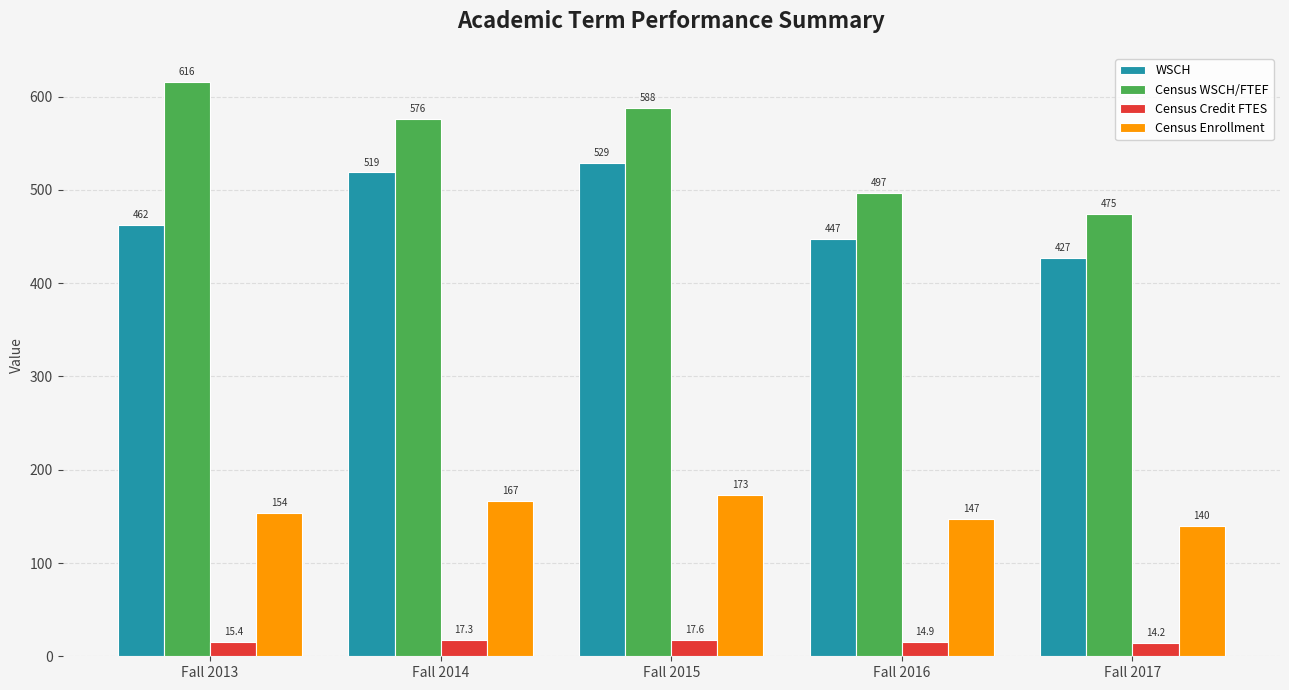

What are all the series names shown in the legend?

WSCH, Census WSCH/FTEF, Census Credit FTES, Census Enrollment